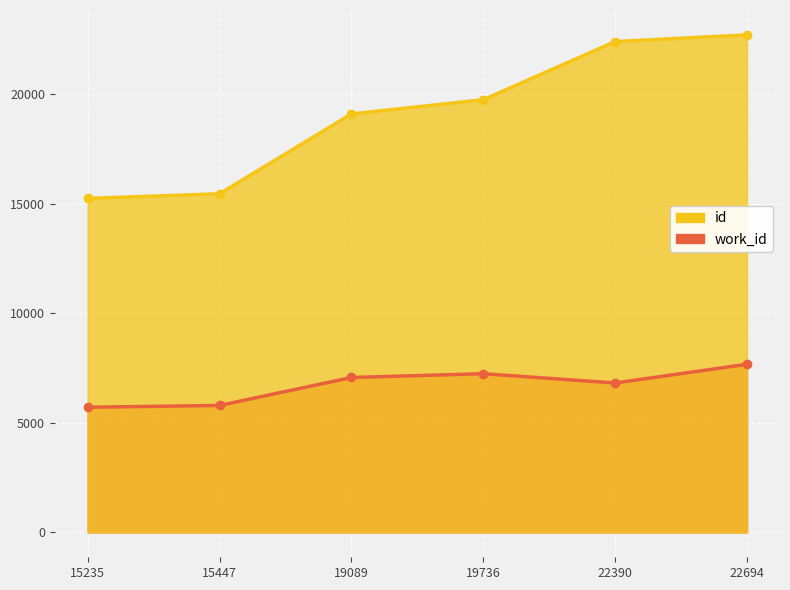

Does the chart display data point markers on the line(s)?

Yes